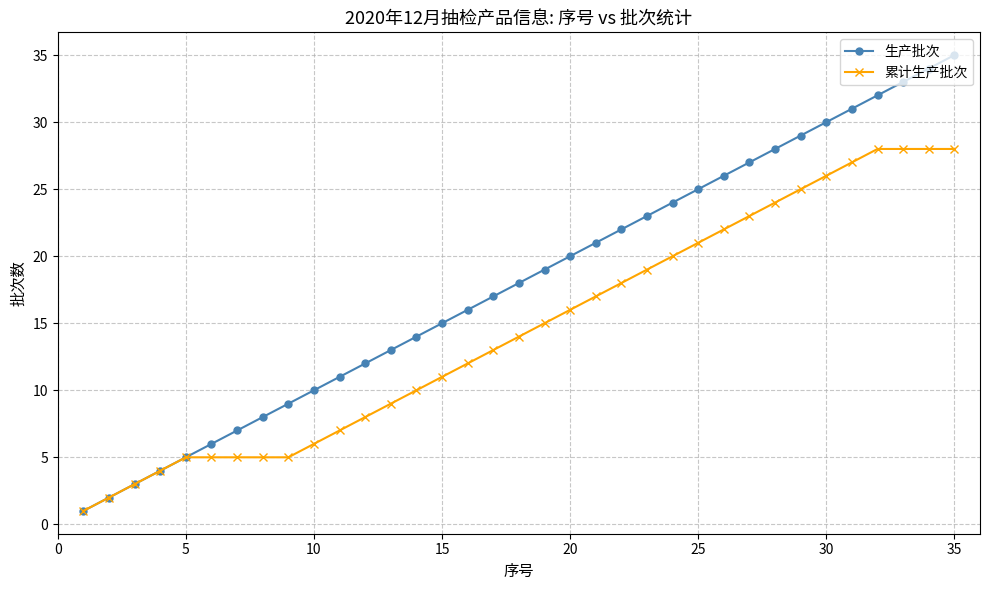

True or false: 生产批次 has more than 2 interior local peaks.

False